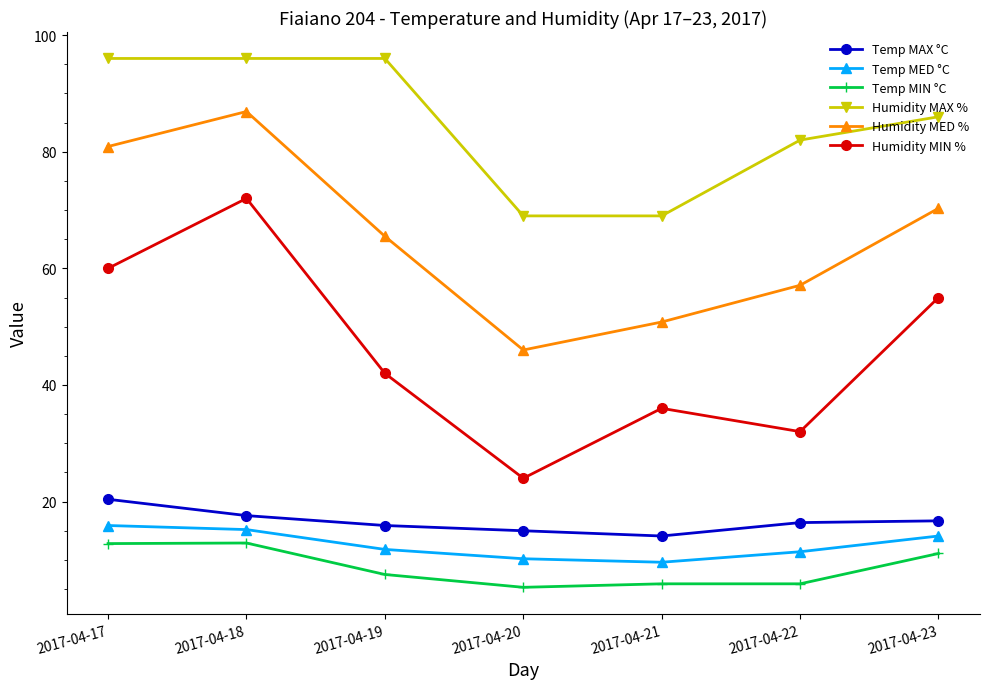

What is the highest value of the Humidity MAX % series?

96.0